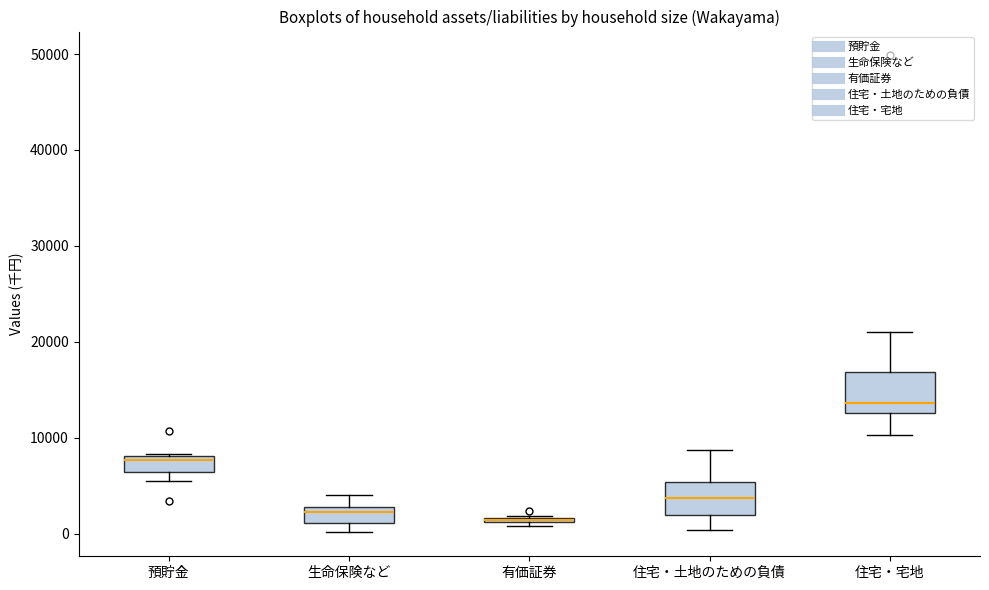

Where is the lower edge of the box for 有価証券 on the y-axis? The values are not printed on the chart, so give them approximately, as read against the axis.

1000